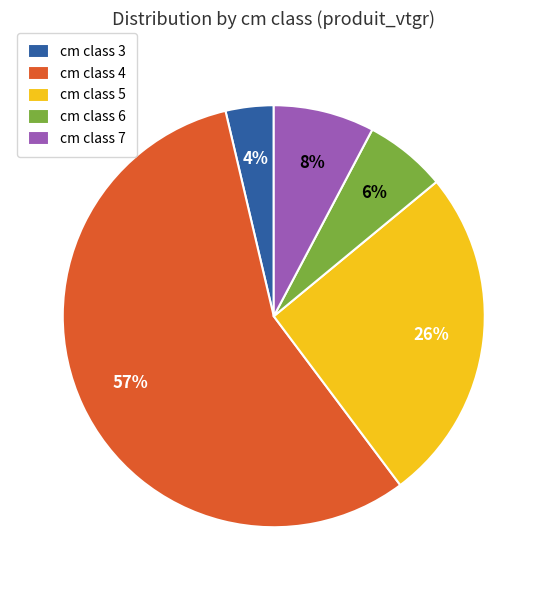

Which category has the biggest portion of the pie?

cm class 4